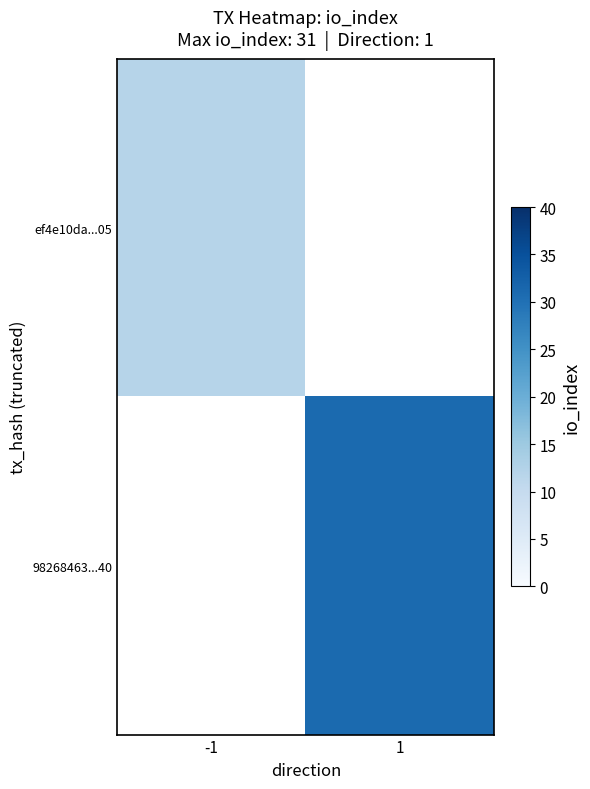

At which label does 98268463...40 reach its minimum?

-1